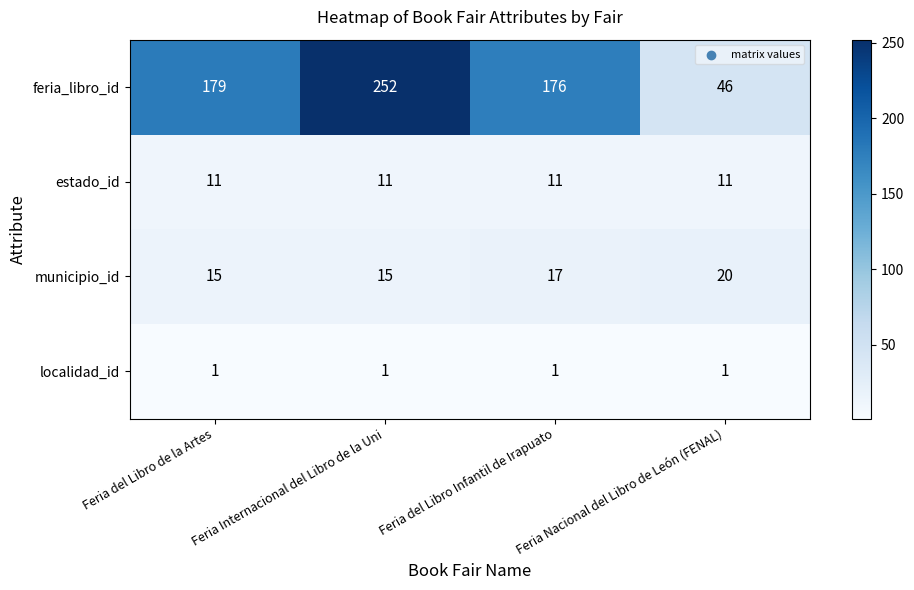

Which series has the widest spread of values?

feria_libro_id